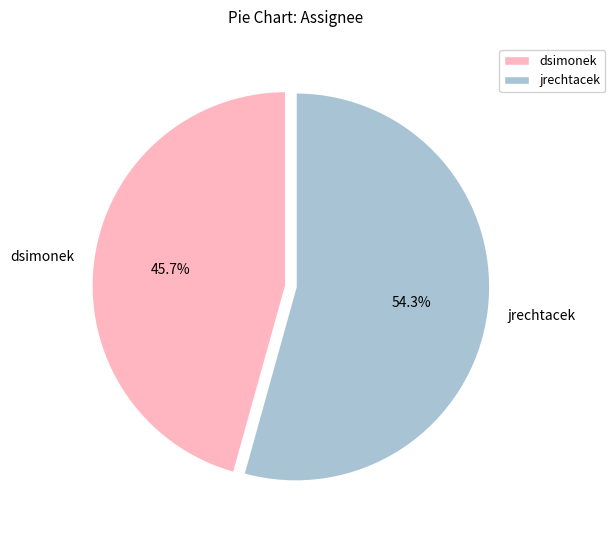

Is jrechtacek the majority of the pie?

Yes